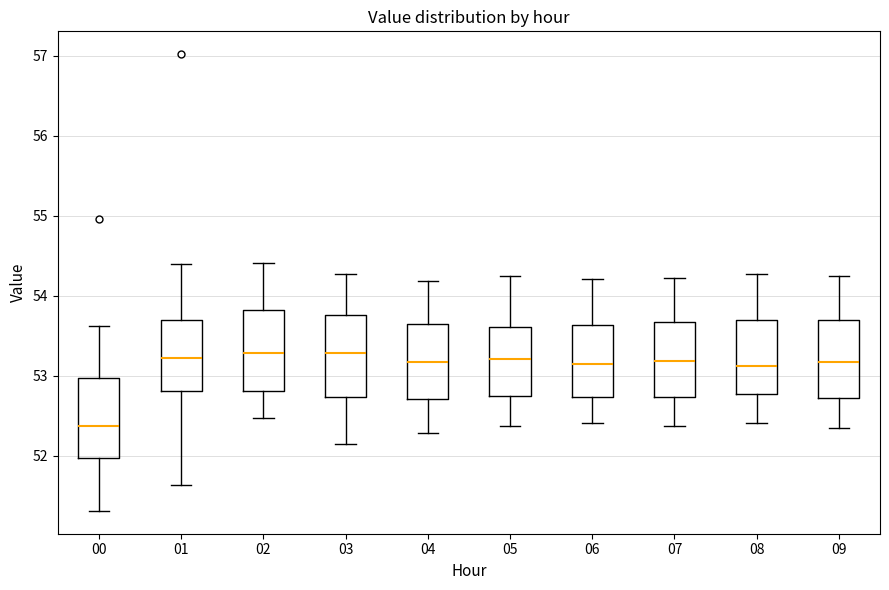

Where is the lower edge of the box at x = 08 on the y-axis? The values are not printed on the chart, so give them approximately, as read against the axis.

52.8